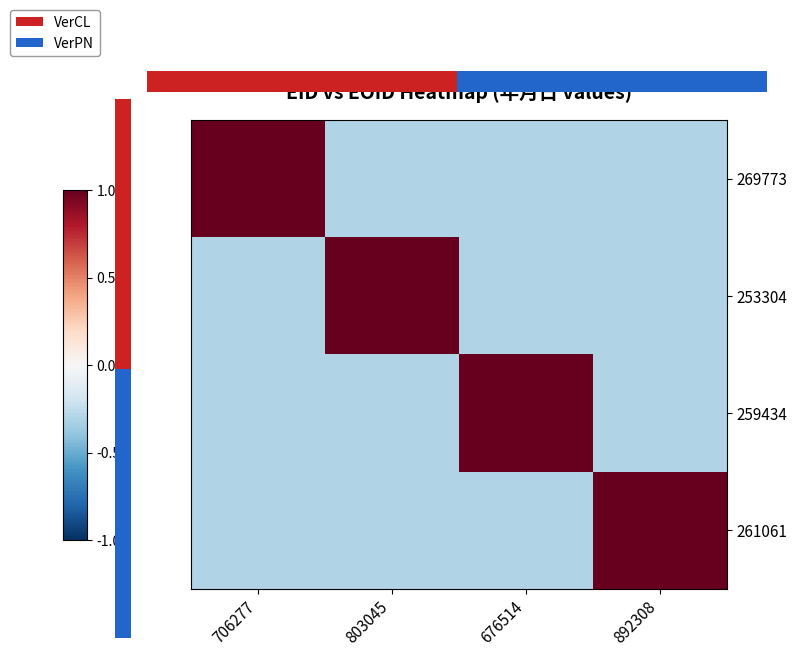

The 269773 series shows -0.3 at 676514. True or false?

True